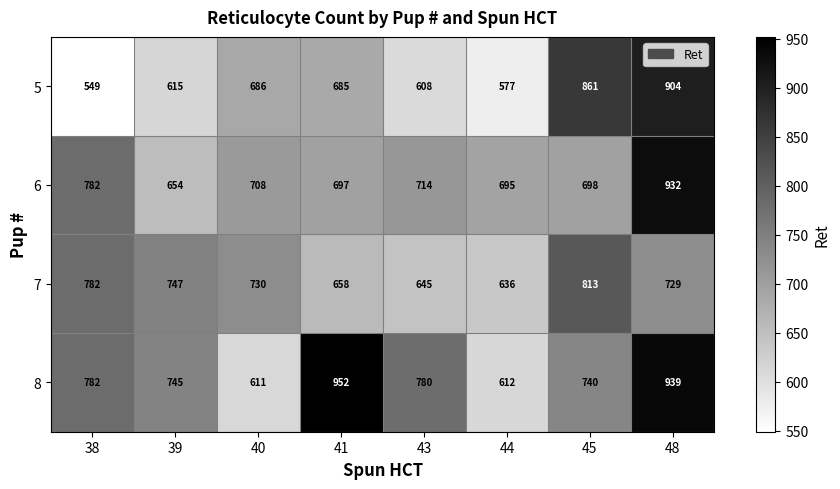

At 45, list the series in order from smallest to largest.

6, 8, 7, 5